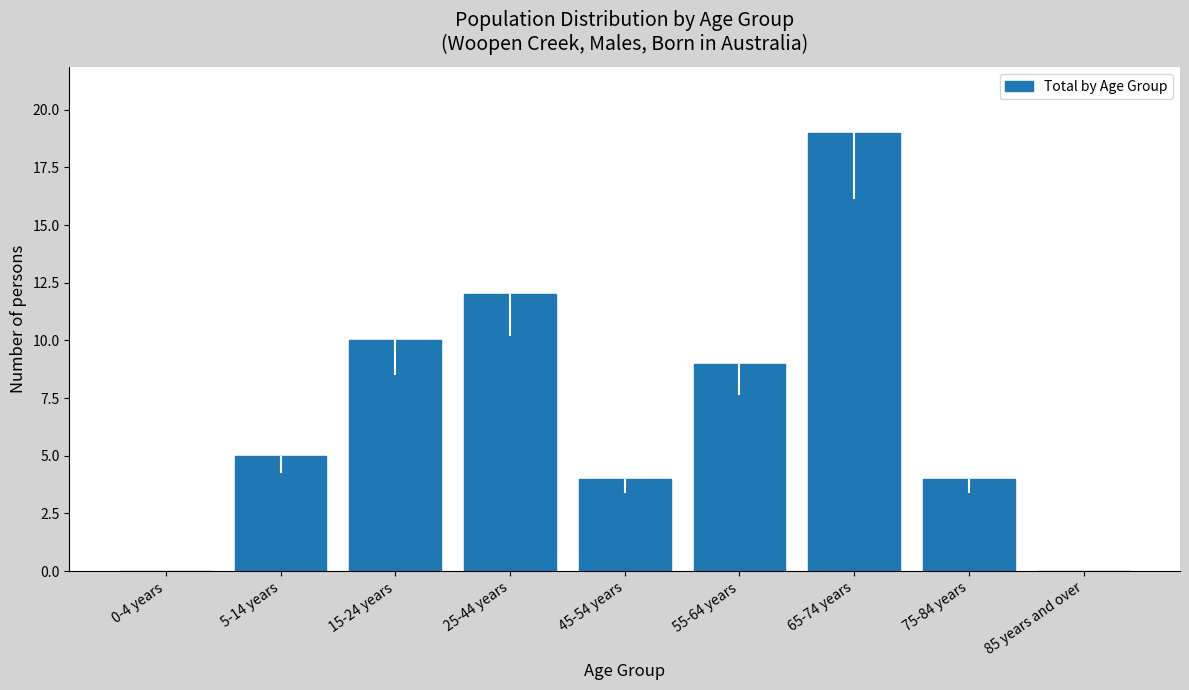

Reading left to right, list all the values displayed in this chart.

0-4 years=0	5-14 years=5	15-24 years=10	25-44 years=12	45-54 years=4	55-64 years=9	65-74 years=19	75-84 years=4	85 years and over=0